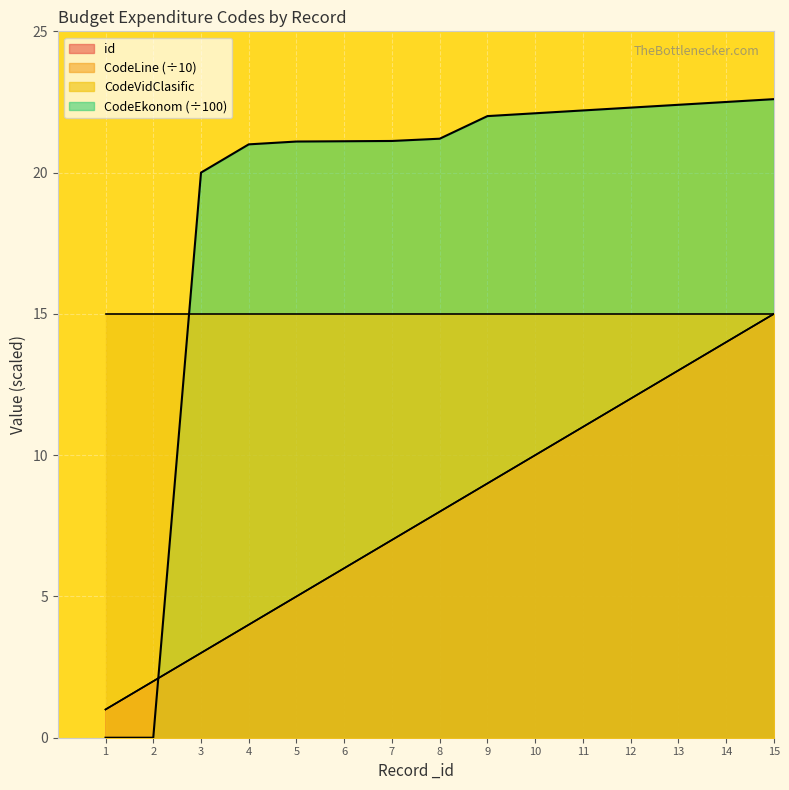

True or false: CodeLine and id intersect in this chart.

False